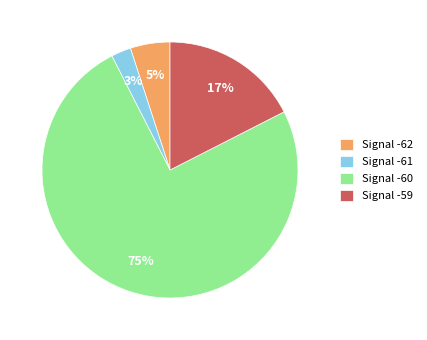

To the nearest percent, what is the average slice percentage?

25%